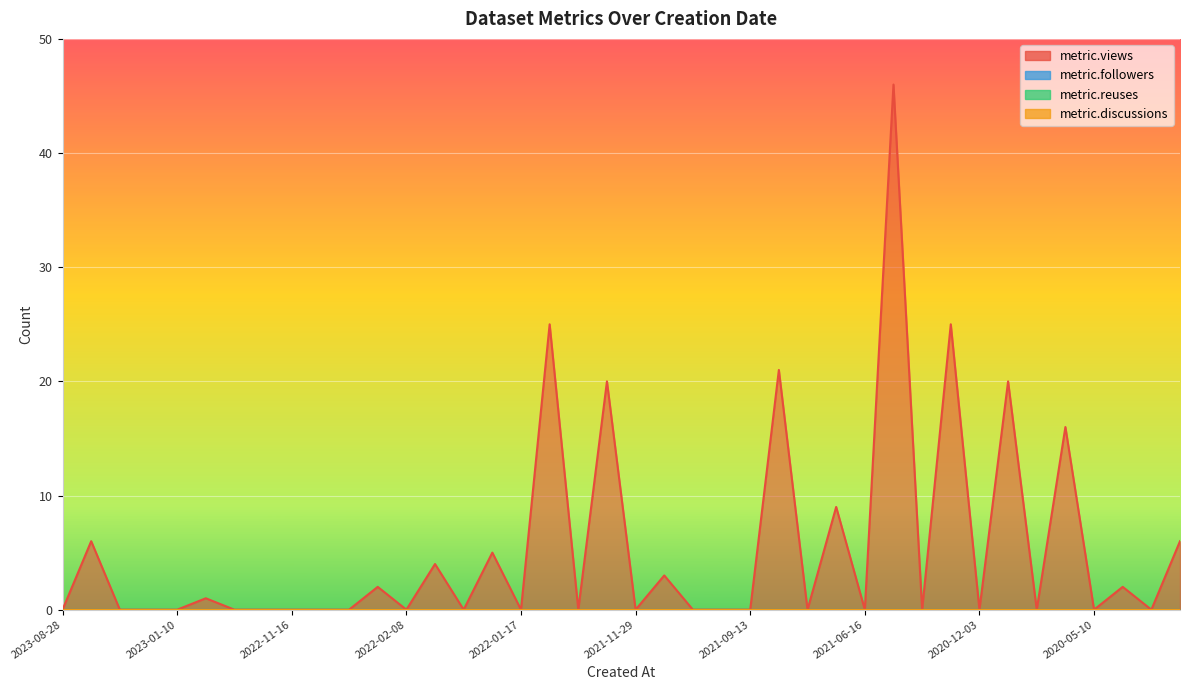

True or false: metric.reuses and metric.views cross at least once.

False